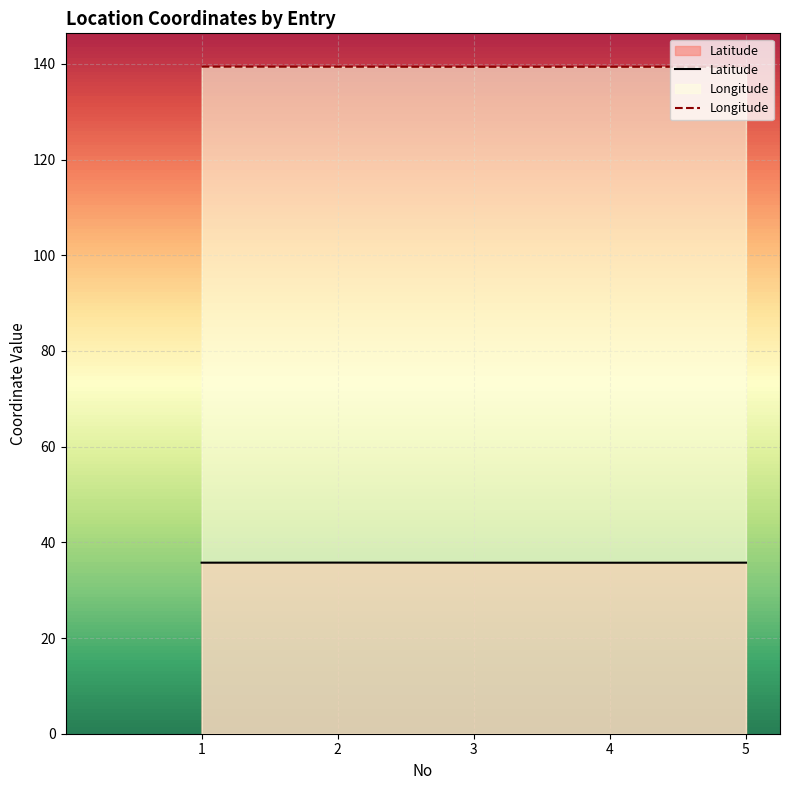

Reading right to left, what are all the values shown in this chart?

Latitude: 35.7	35.7	35.7	35.8	35.7
Longitude: 139.4	139.4	139.4	139.4	139.4